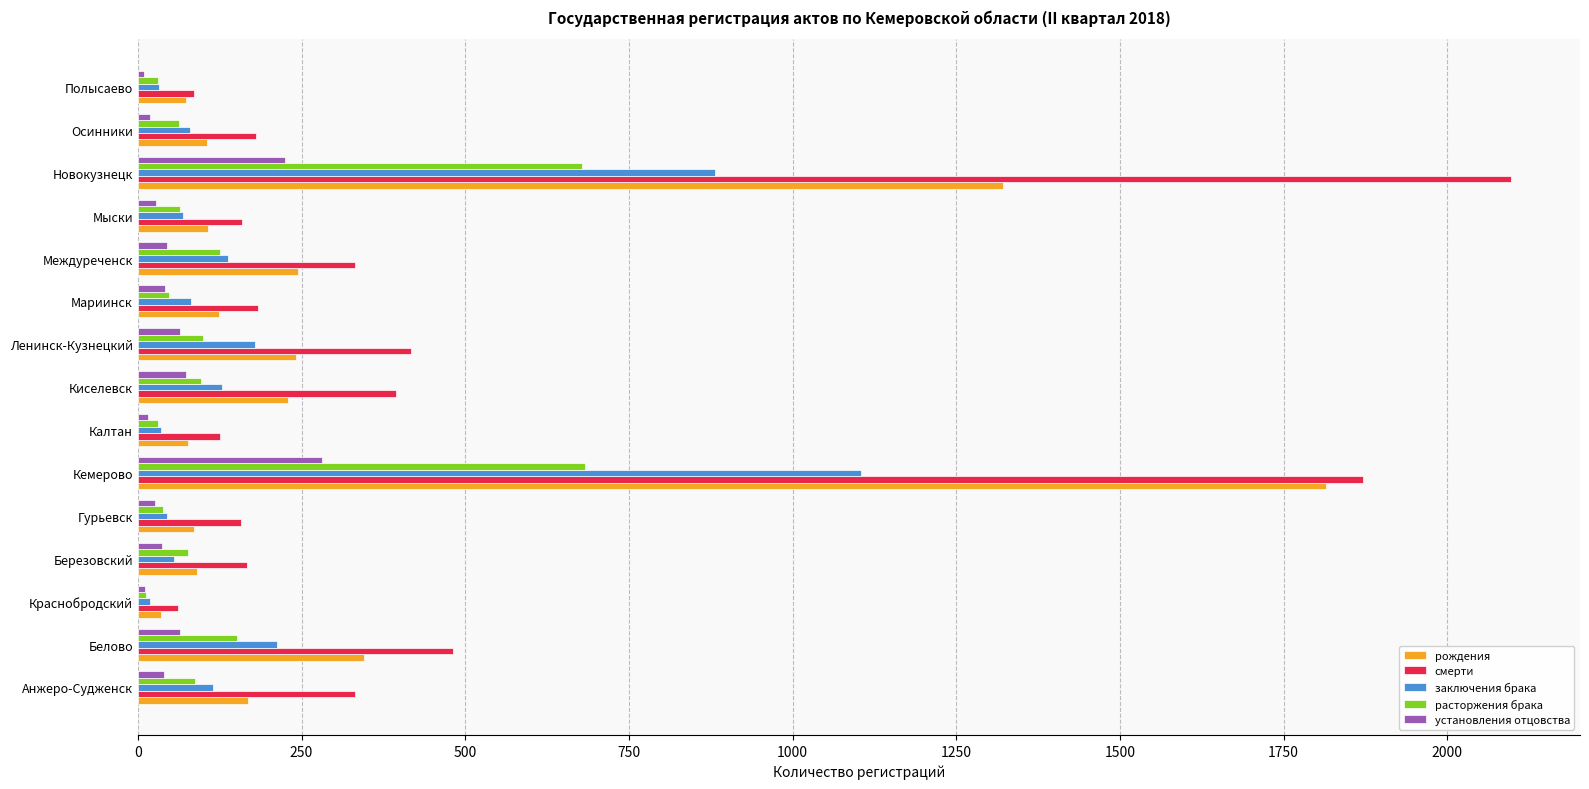

The рождения series shows 124 at Мариинск. True or false?

True